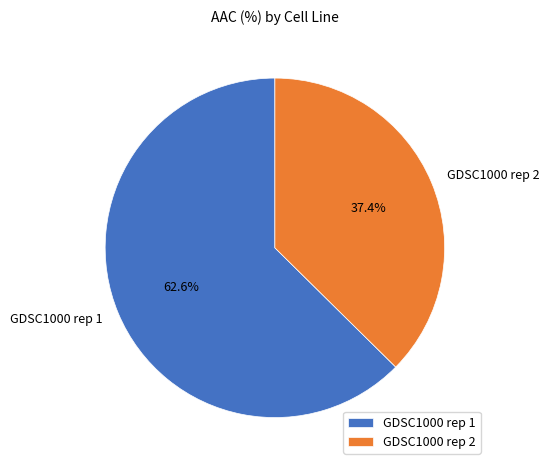

True or false: GDSC1000 rep 1 accounts for 63% of the total.

True